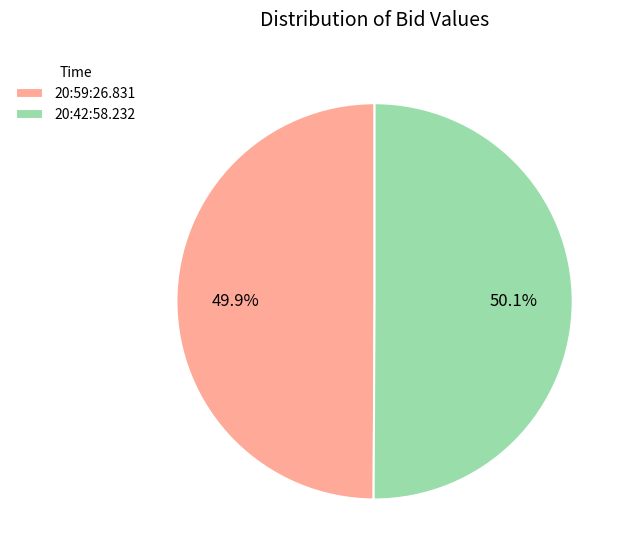

What percentage do 20:59:26.831 and 20:42:58.232 together represent?

100.0%